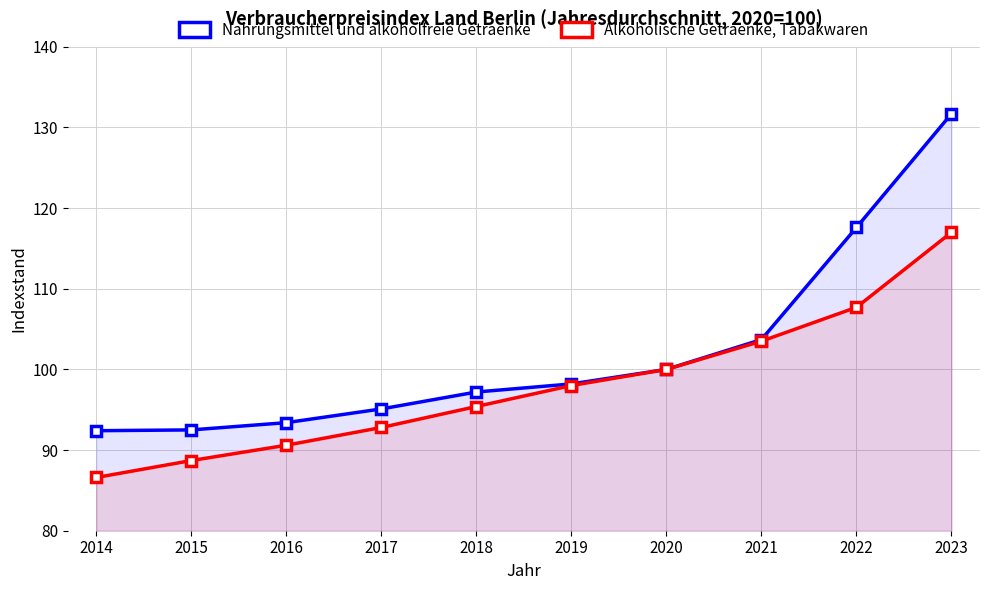

At which label does Alkoholische Getraenke, Tabakwaren reach its peak?

2023